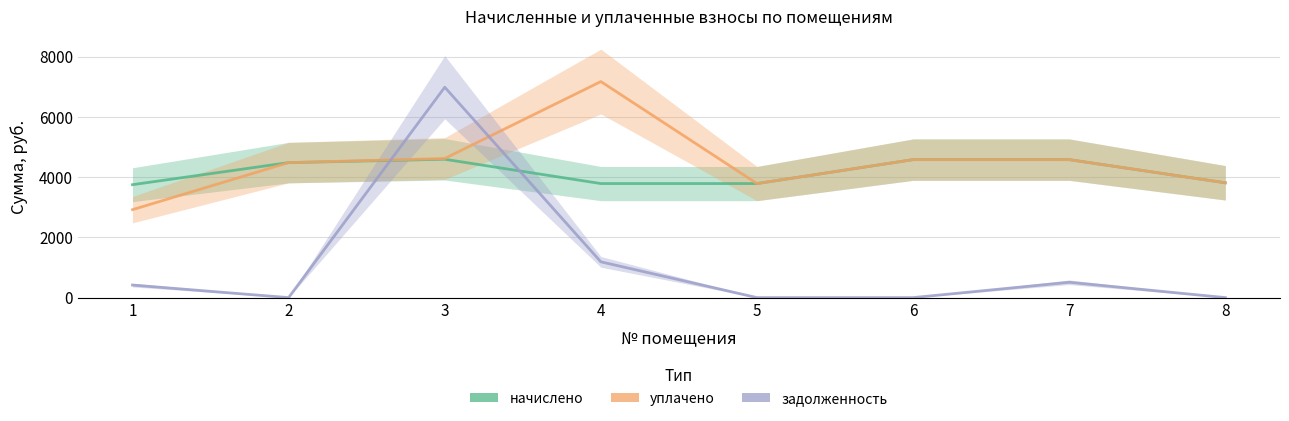

True or false: задолженность has a value of -4363.2 at 5.

False